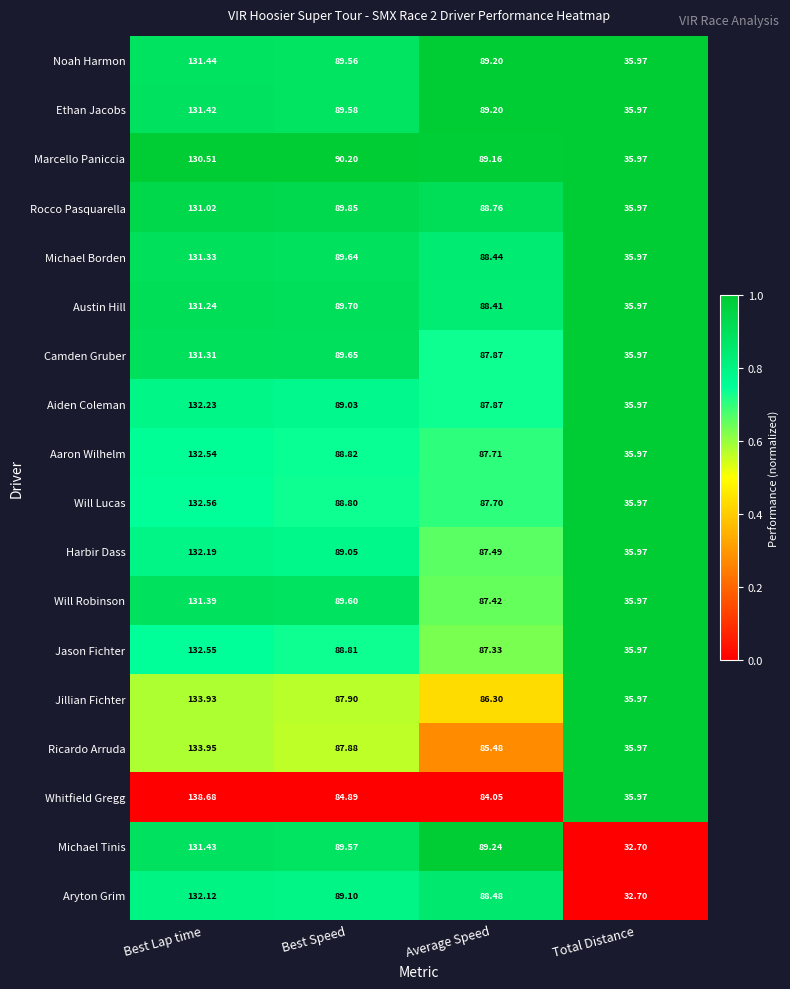

At which label does Jason Fichter reach its minimum?

Total Distance